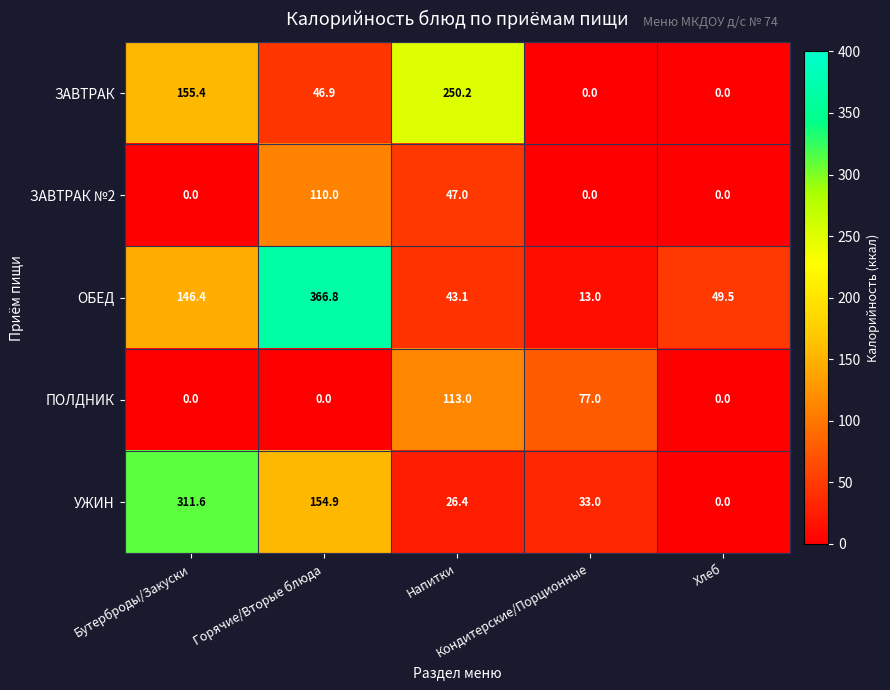

How many distinct data groups are displayed?

5